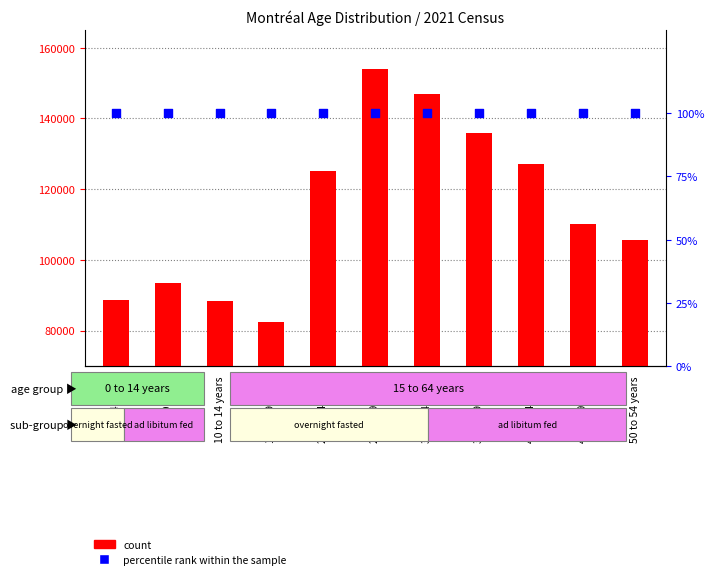

What is the total value across all series at 45 to 49 years?

110230